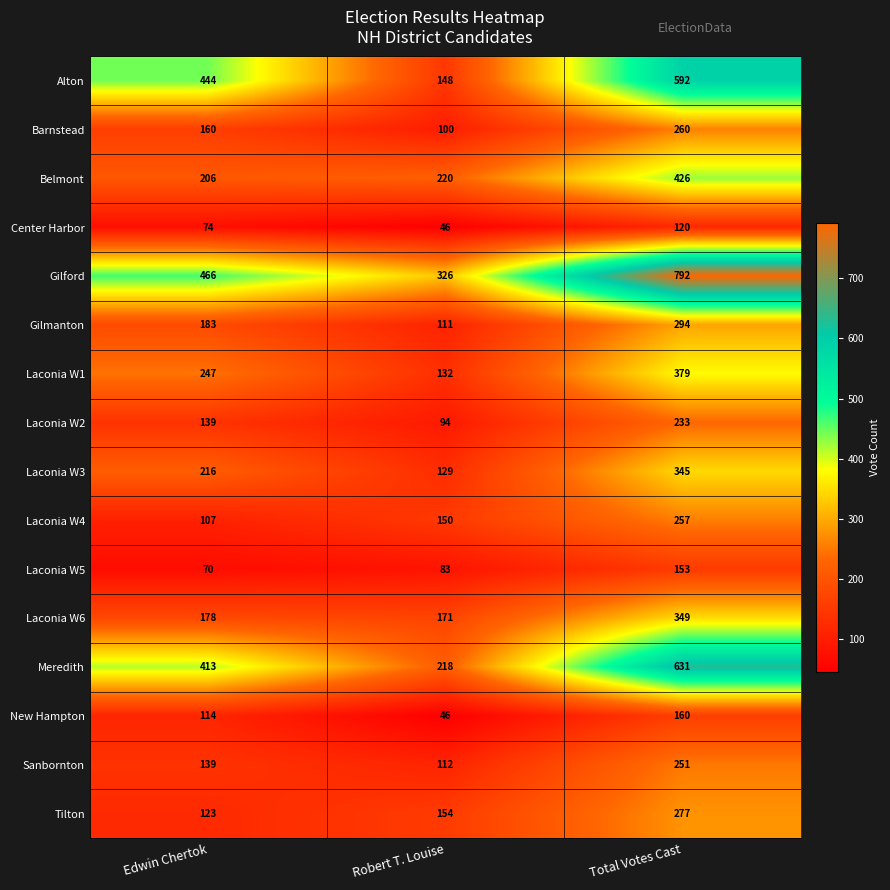

At how many categories does at least one series exceed 668?

1